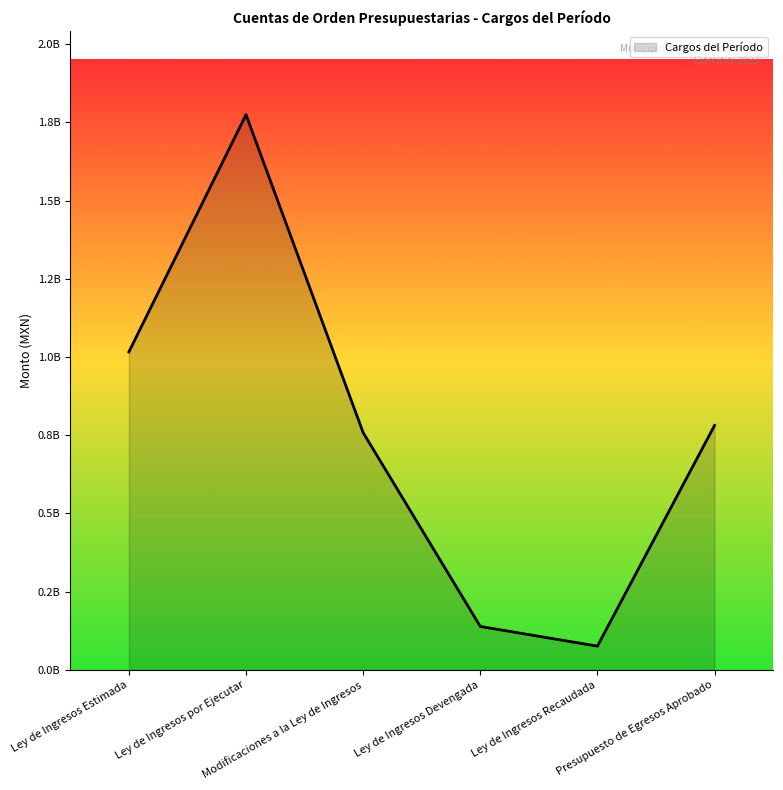

Approximately how many times larger is the value at Ley de Ingresos Estimada compared to Ley de Ingresos Recaudada?

13.4